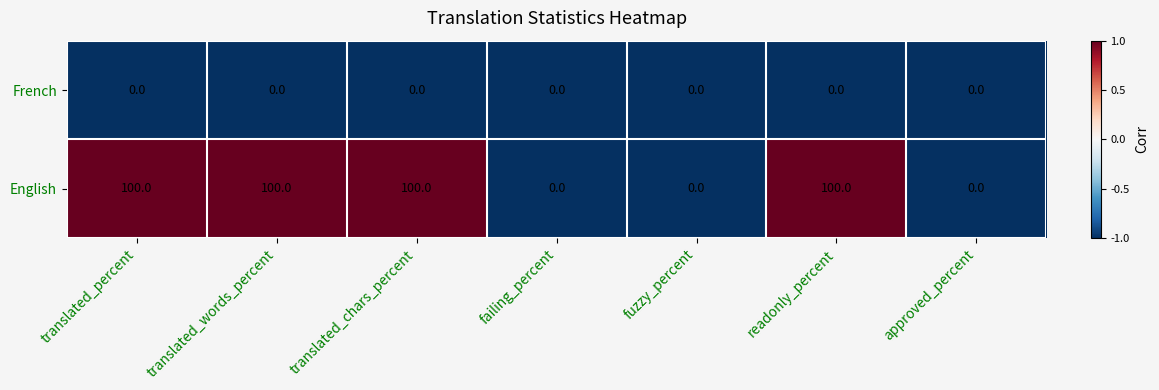

Reading left to right, transcribe all the data shown in this chart.

French: 0	0	0	0	0	0	0
English: 100	100	100	0	0	100	0